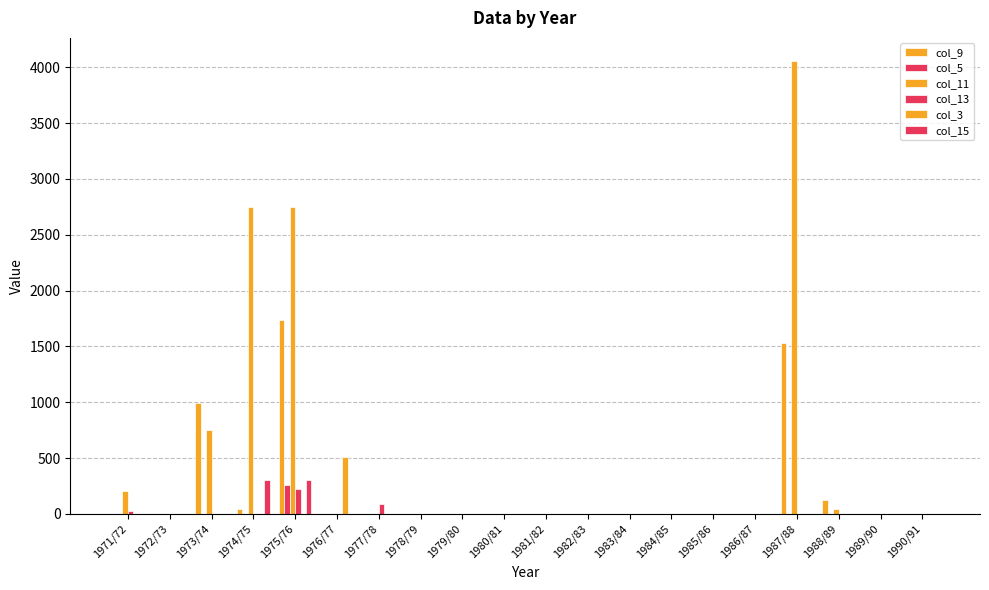

What is the difference between the highest and lowest values at 1987/88?

4060.3